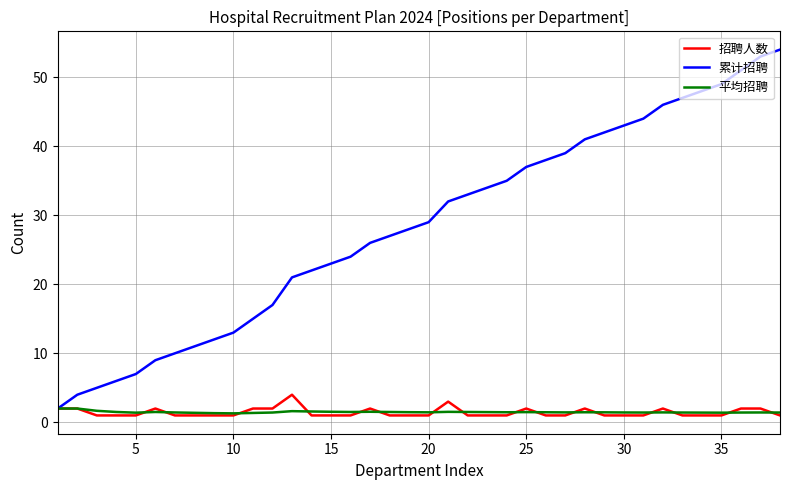

Which series has the largest range (max minus min)?

累计招聘